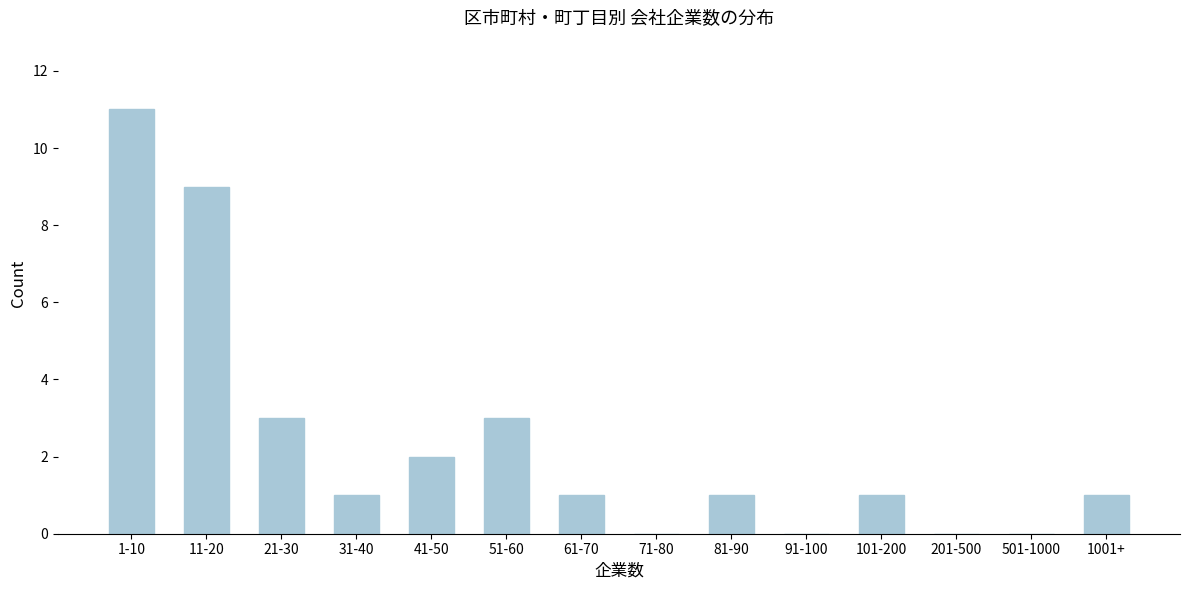

Reading left to right, list all the values displayed in this chart.

1-10=11	11-20=9	21-30=3	31-40=1	41-50=2	51-60=3	61-70=1	71-80=0	81-90=1	91-100=0	101-200=1	201-500=0	501-1000=0	1001+=1